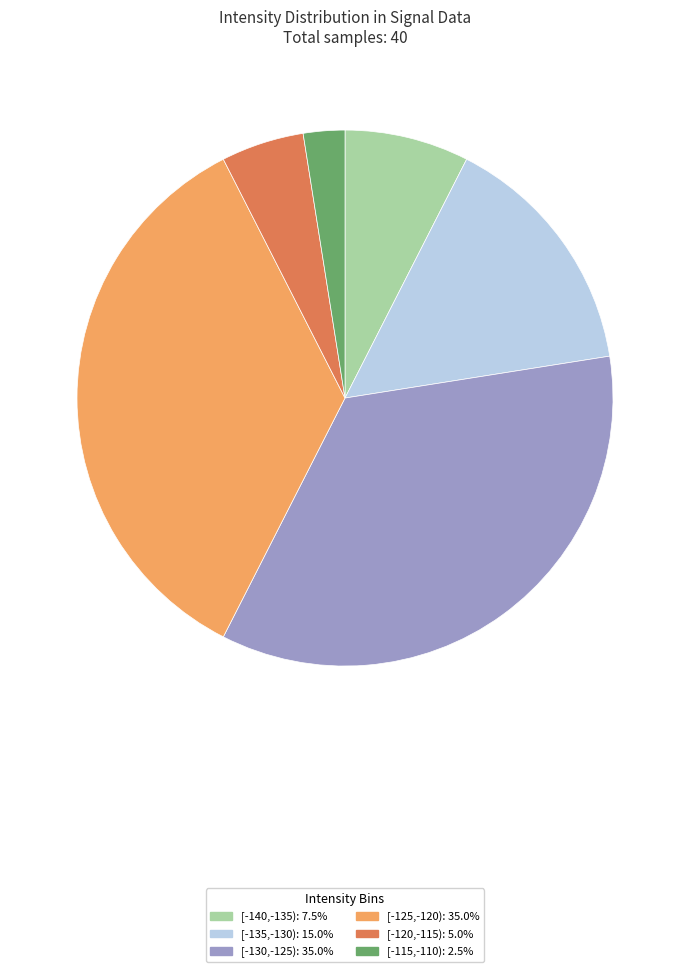

Do [-130,-125): 35.0% and [-115,-110): 2.5% together represent more than half of the pie?

No